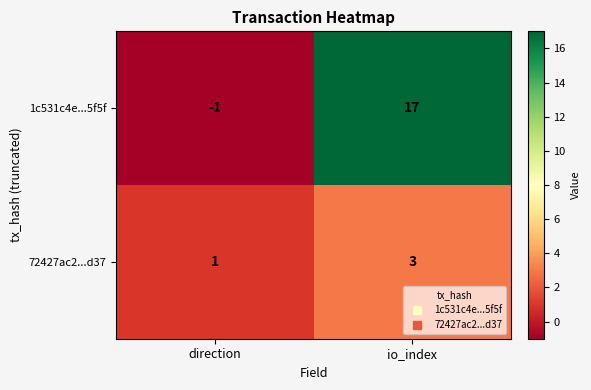

Reading left to right, extract all data points from this chart.

1c531c4e...5f5f: direction=-1	io_index=17
72427ac2...d37: direction=1	io_index=3